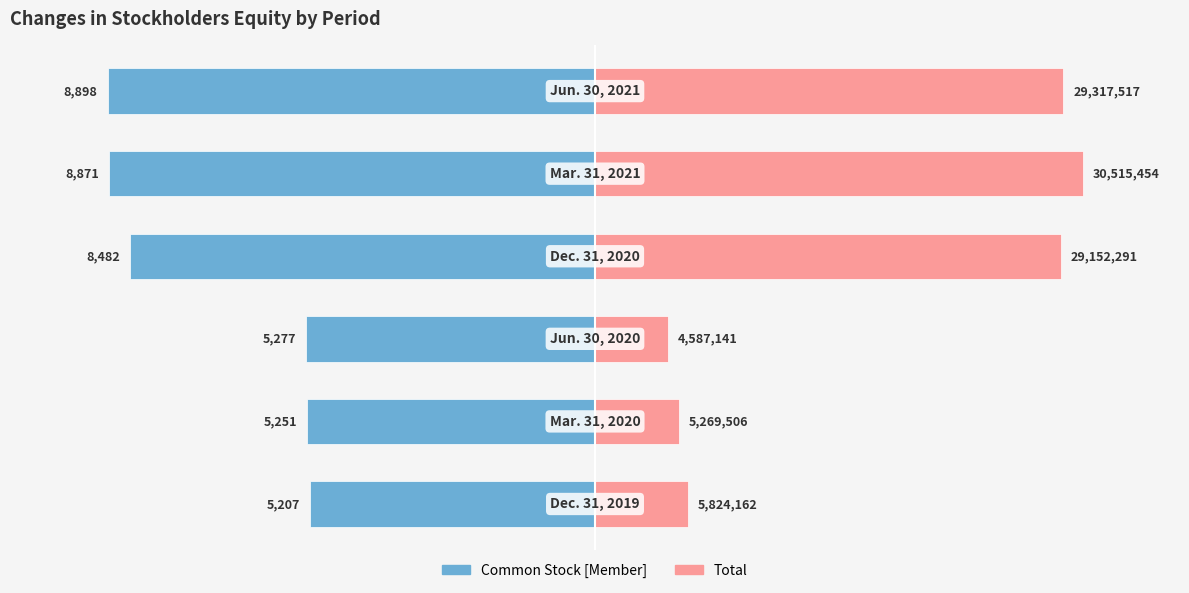

Rank the series at 0 from lowest to highest value.

Common Stock [Member], Total